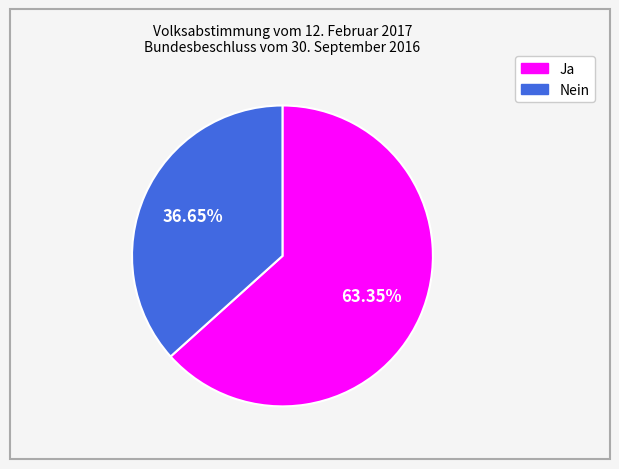

What percentage is the Ja slice, to the nearest percent?

63%